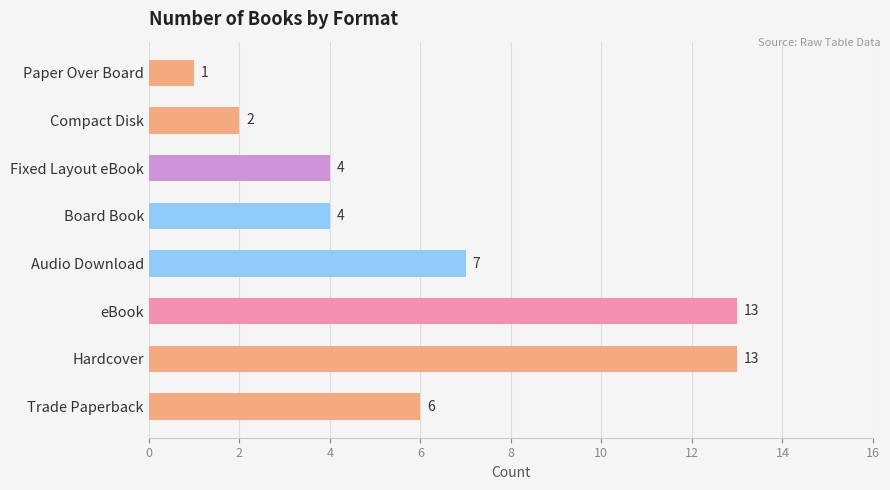

At which label is the value closest to 7?

Audio Download